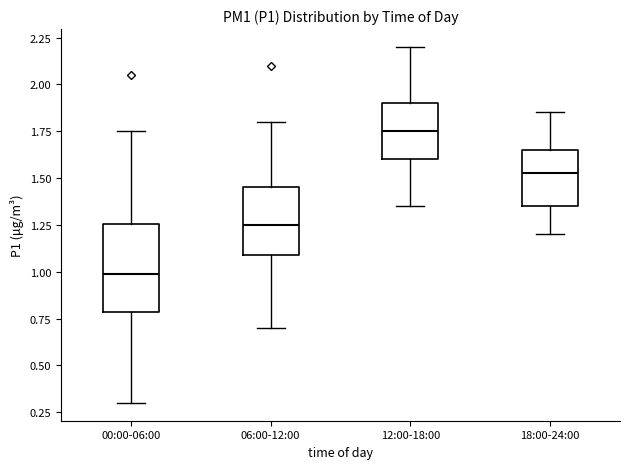

Which box's median line is the highest?

12:00-18:00